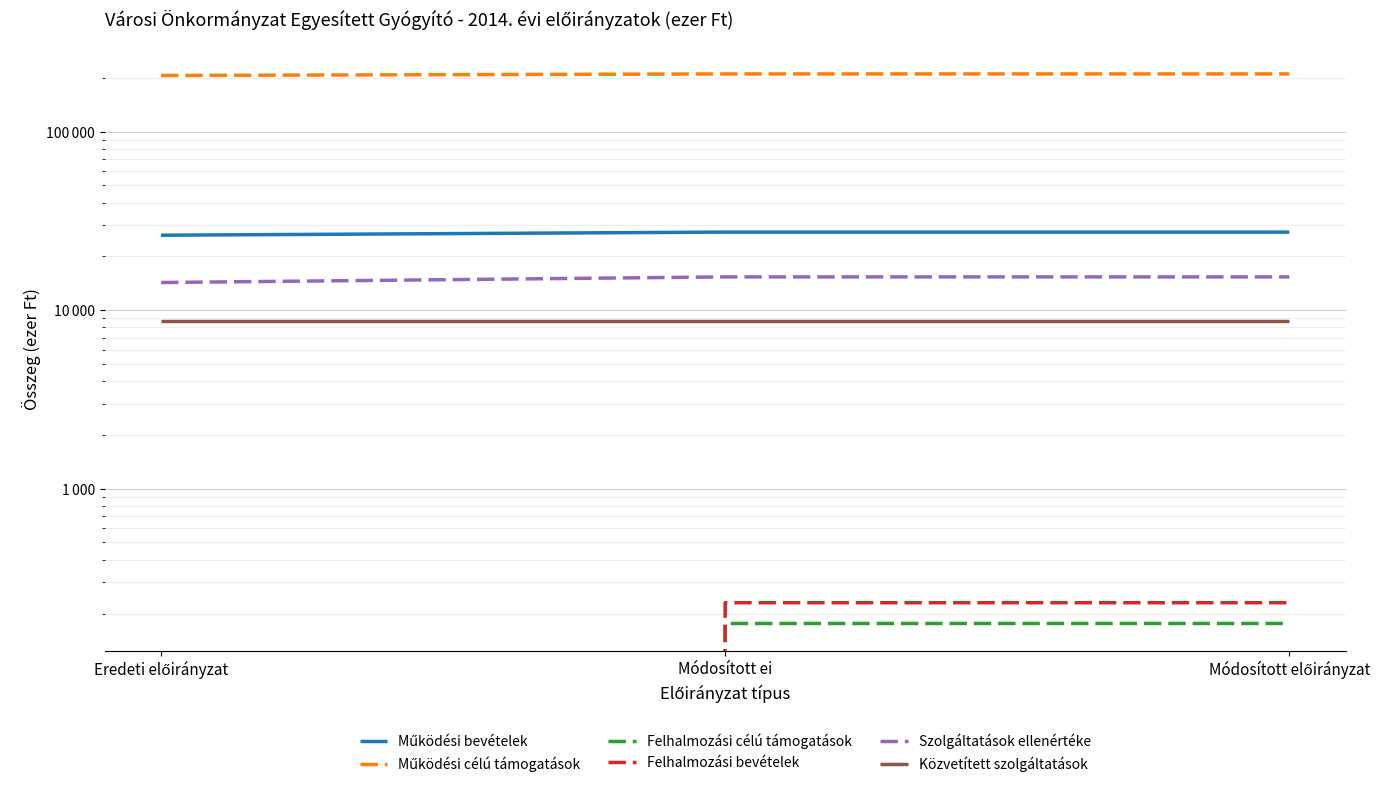

Is it true that Felhalmozási célú támogatások equals 117 at Eredeti előirányzat?

False